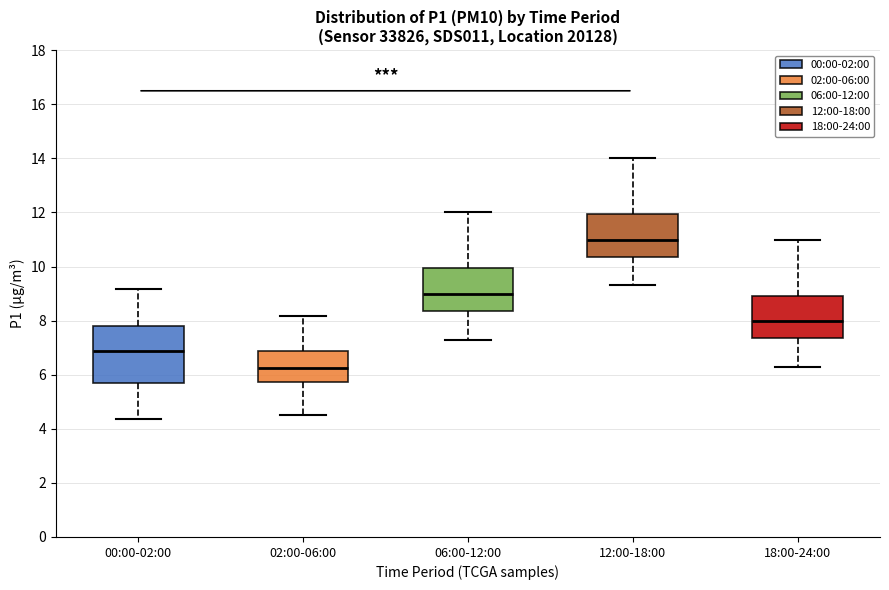

Reading left to right, transcribe this box plot: for each box, give where its median line is, the range the box spans, and where its two whiskers end, as read against the y-axis. The values are not printed on the chart, so give them approximately, as read against the axis.

00:00-02:00: median 6.8, box 5.6 to 7.8, whiskers 4.4 to 9.2
02:00-06:00: median 6.2, box 5.8 to 6.8, whiskers 4.6 to 8.2
06:00-12:00: median 9.0, box 8.4 to 10.0, whiskers 7.4 to 12.0
12:00-18:00: median 11.0, box 10.4 to 12.0, whiskers 9.4 to 14.0
18:00-24:00: median 8.0, box 7.4 to 9.0, whiskers 6.4 to 11.0